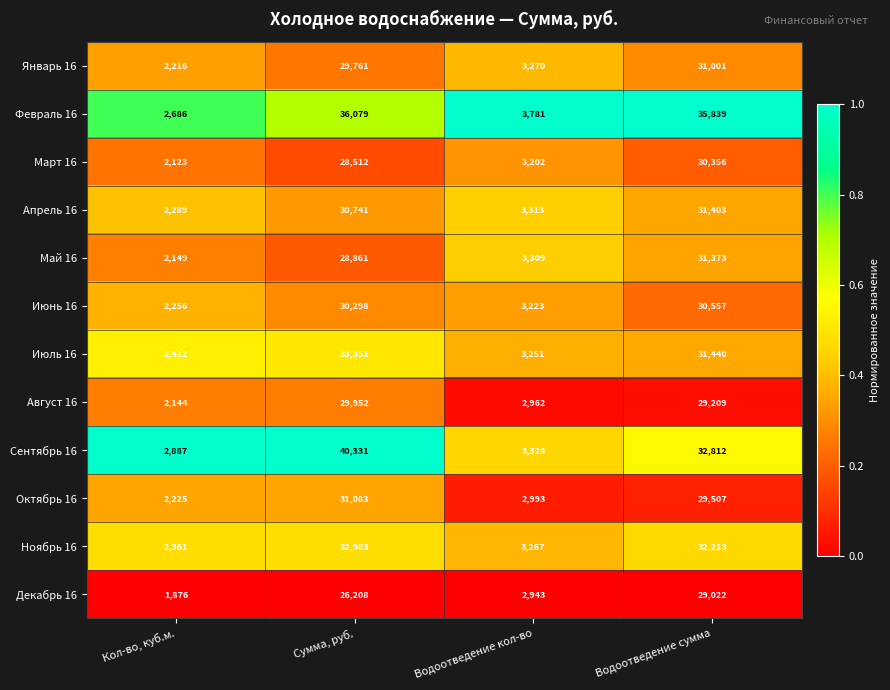

What is the total value across all series at Водоотведение кол-во?

38842